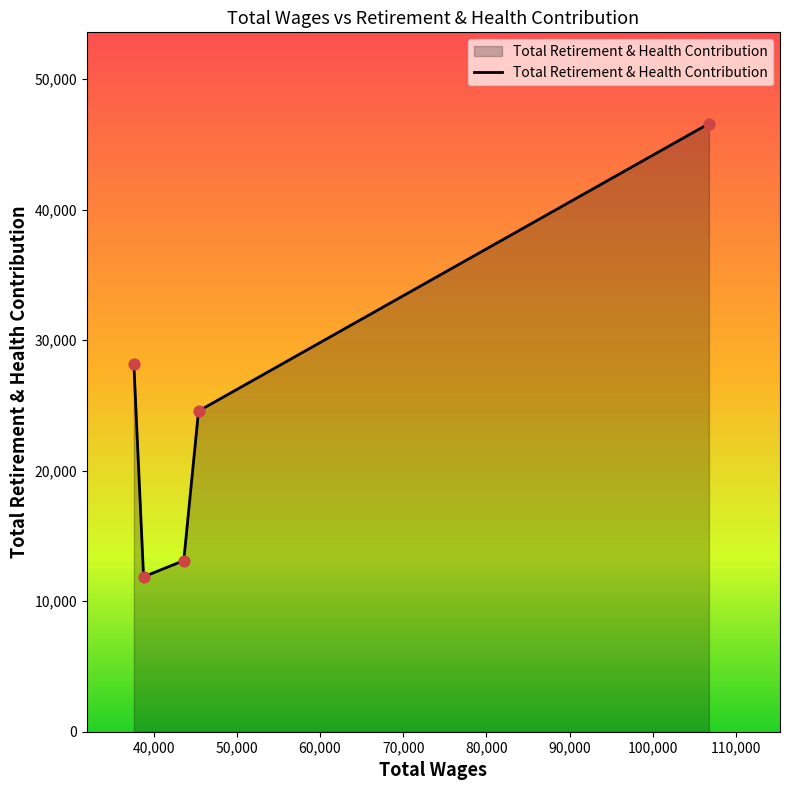

What is the difference between the maximum and minimum values?

34728